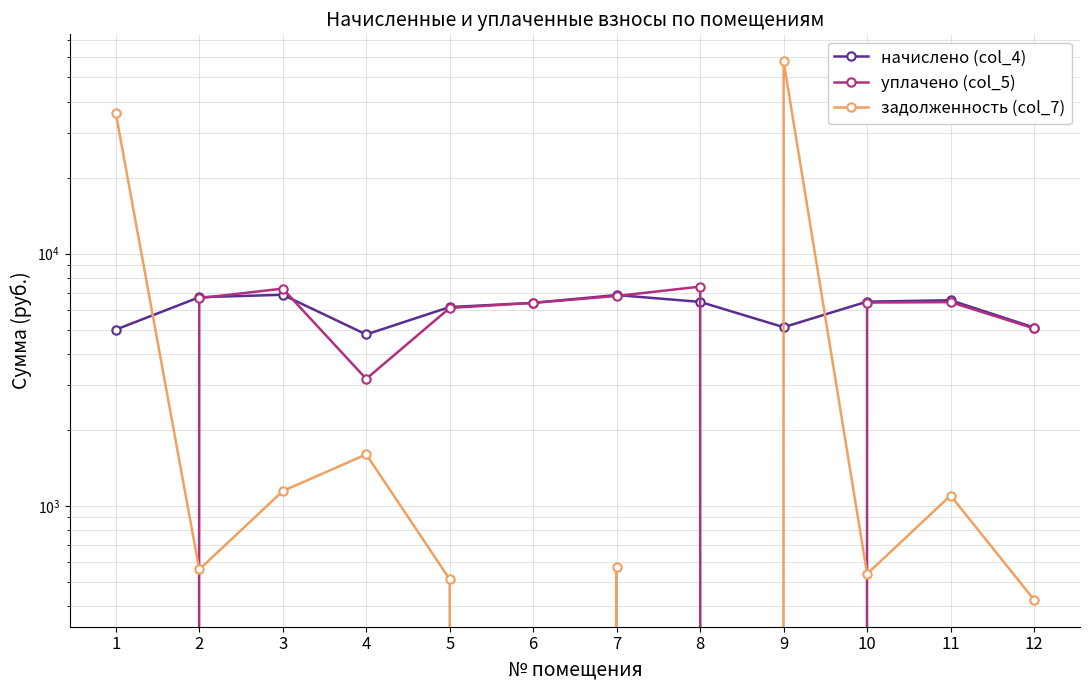

What is the spread (max minus min) of values at 2?

6153.8